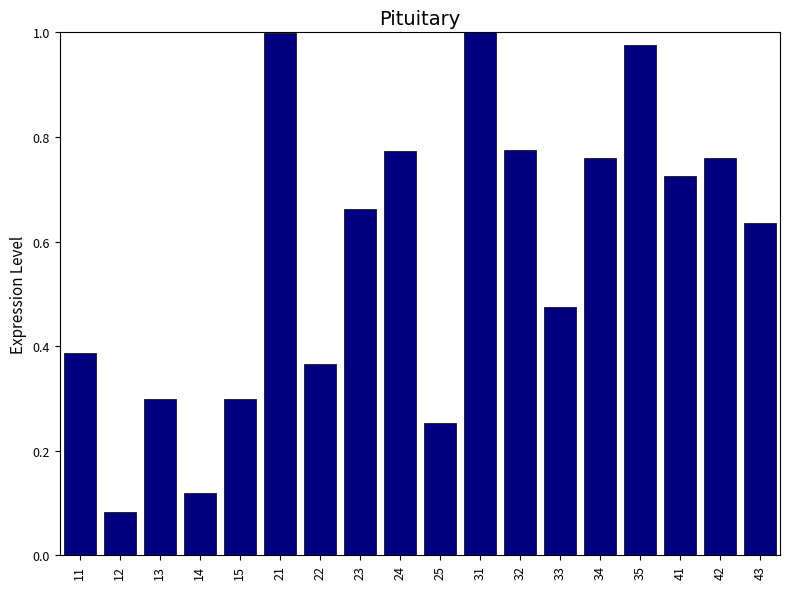

The value at 11 is 0.6. True or false?

False